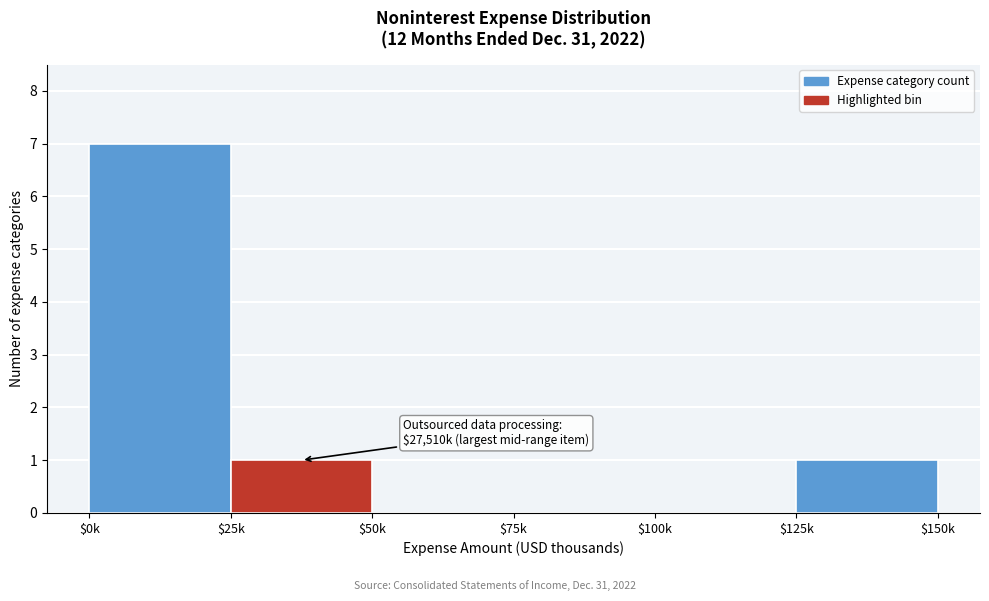

True or false: the data shows 7 at $0k.

True